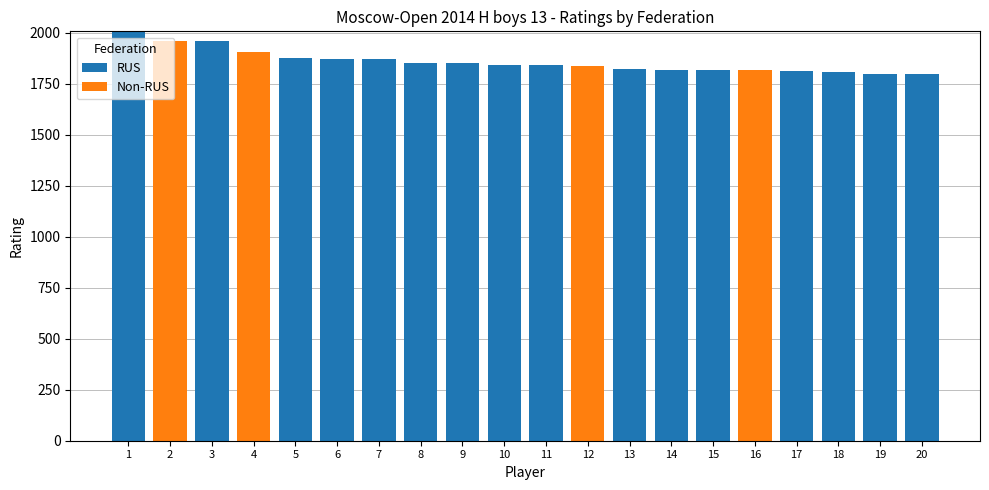

Is it true that RUS equals 1298 at 5?

False